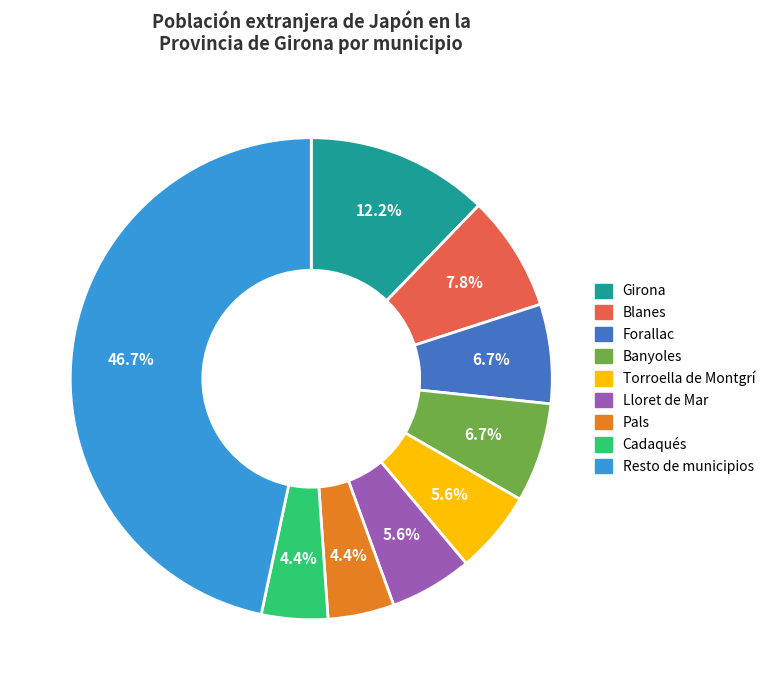

Which slice is the largest?

Resto de municipios